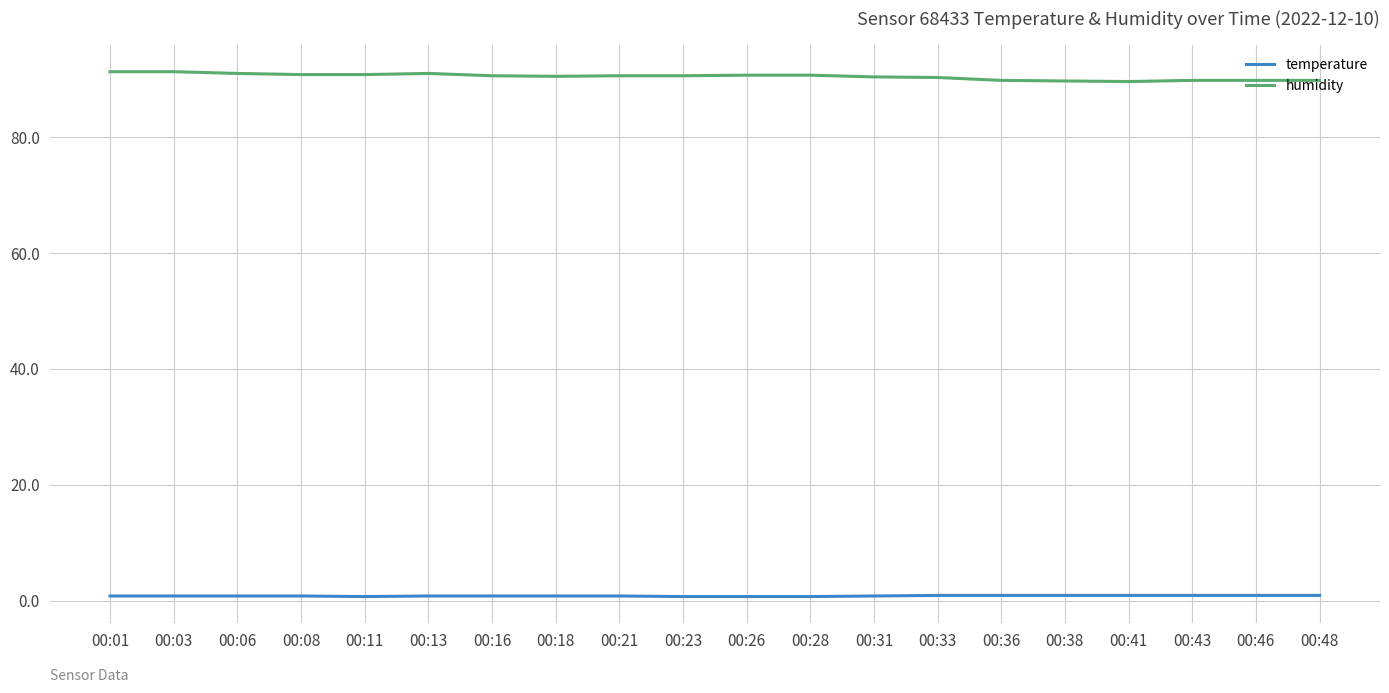

What is the greatest value displayed?

91.3